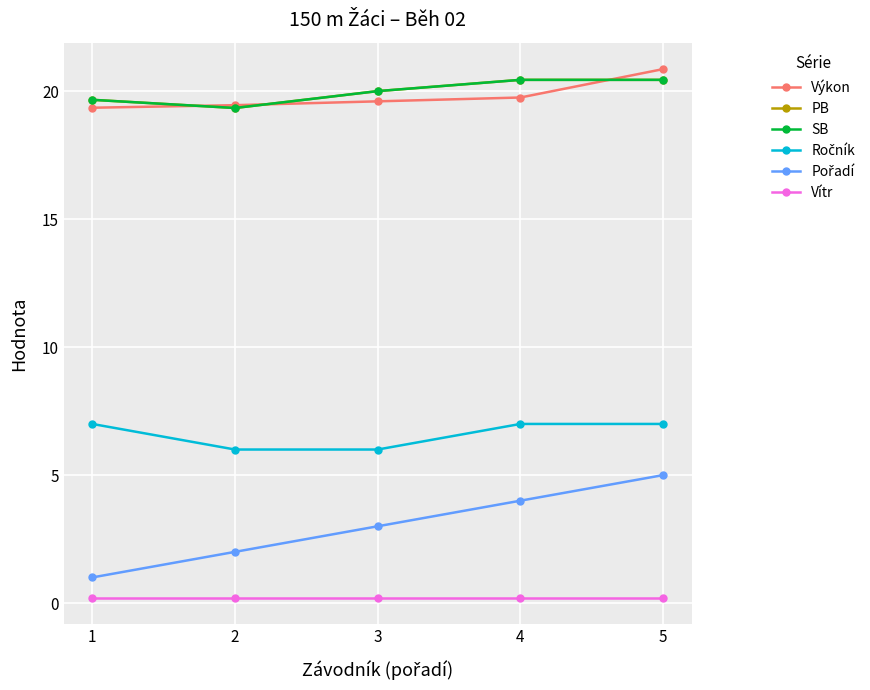

Which series has the widest spread of values?

Pořadí